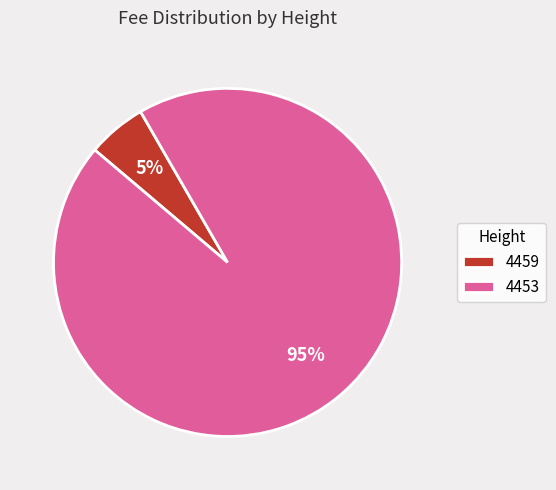

What percentage is the 4459 slice, to the nearest percent?

5%